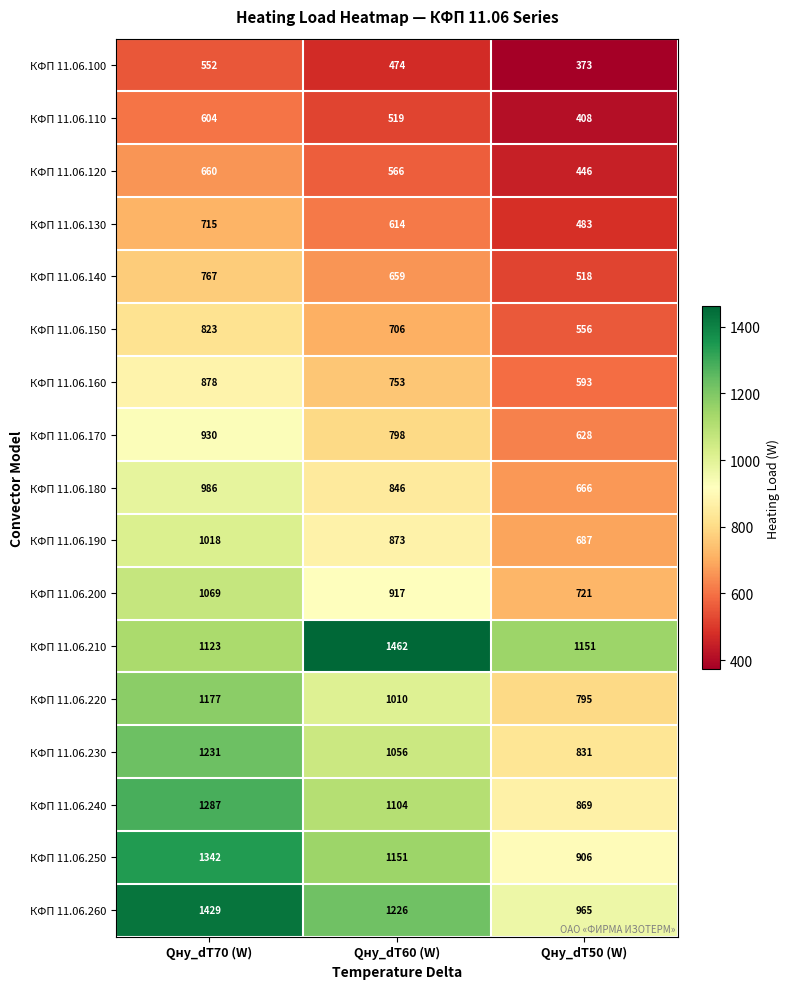

Rank the categories by КФП 11.06.220 value from highest to lowest.

Qну_dT70 (W), Qну_dT60 (W), Qну_dT50 (W)